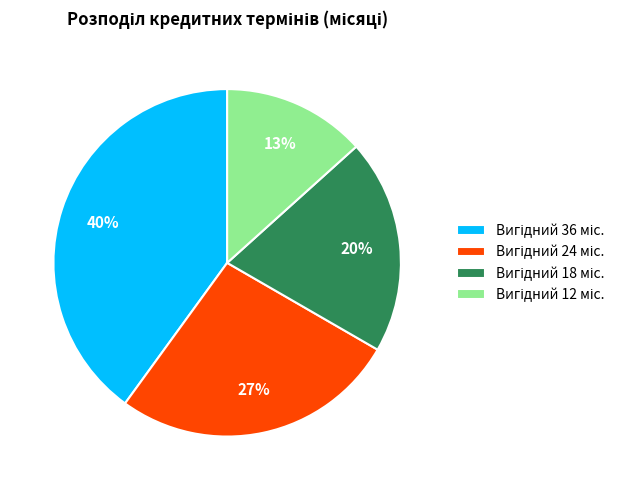

Count the number of slices in the pie.

4